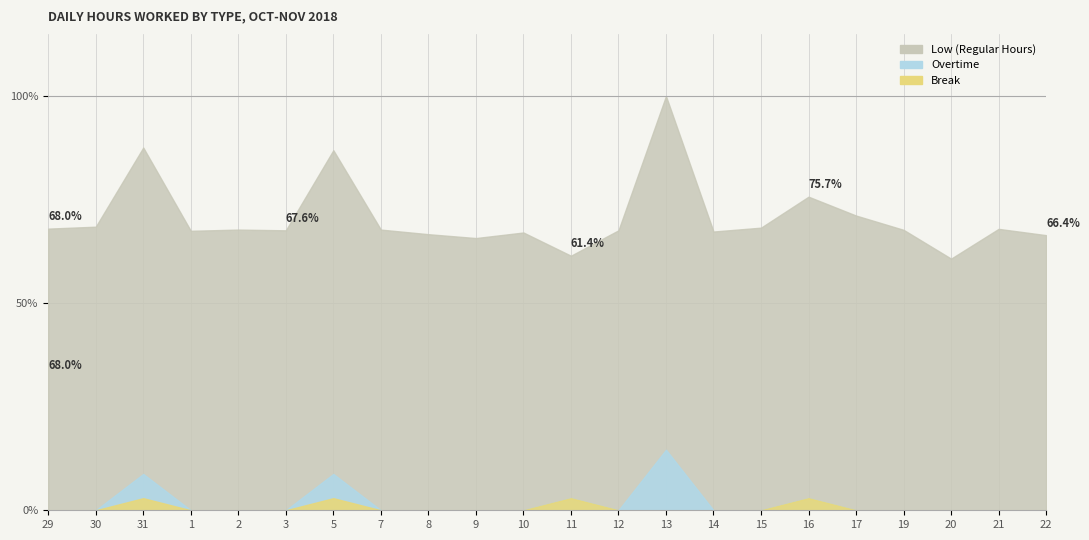

What is the label of the 15th point from the left?

14